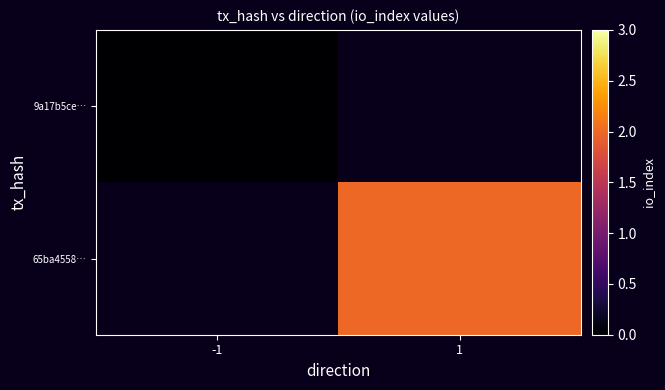

True or false: 65ba4558… has a value of 3.5 at 1.

False